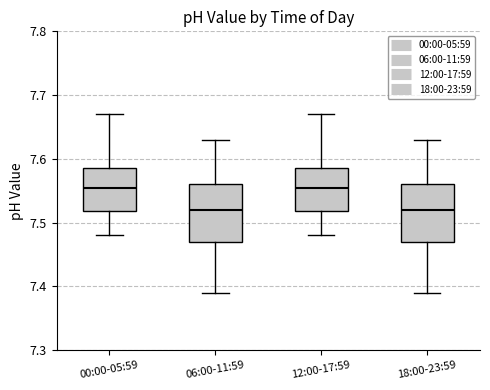

Reading left to right, read every box against the y-axis: the position of its median line, the range the box covers, and the ends of its whiskers. The values are not printed on the chart, so give them approximately, as read against the axis.

00:00-05:59: median 7.56, box 7.52 to 7.59, whiskers 7.48 to 7.67
06:00-11:59: median 7.52, box 7.47 to 7.56, whiskers 7.39 to 7.63
12:00-17:59: median 7.56, box 7.52 to 7.59, whiskers 7.48 to 7.67
18:00-23:59: median 7.52, box 7.47 to 7.56, whiskers 7.39 to 7.63